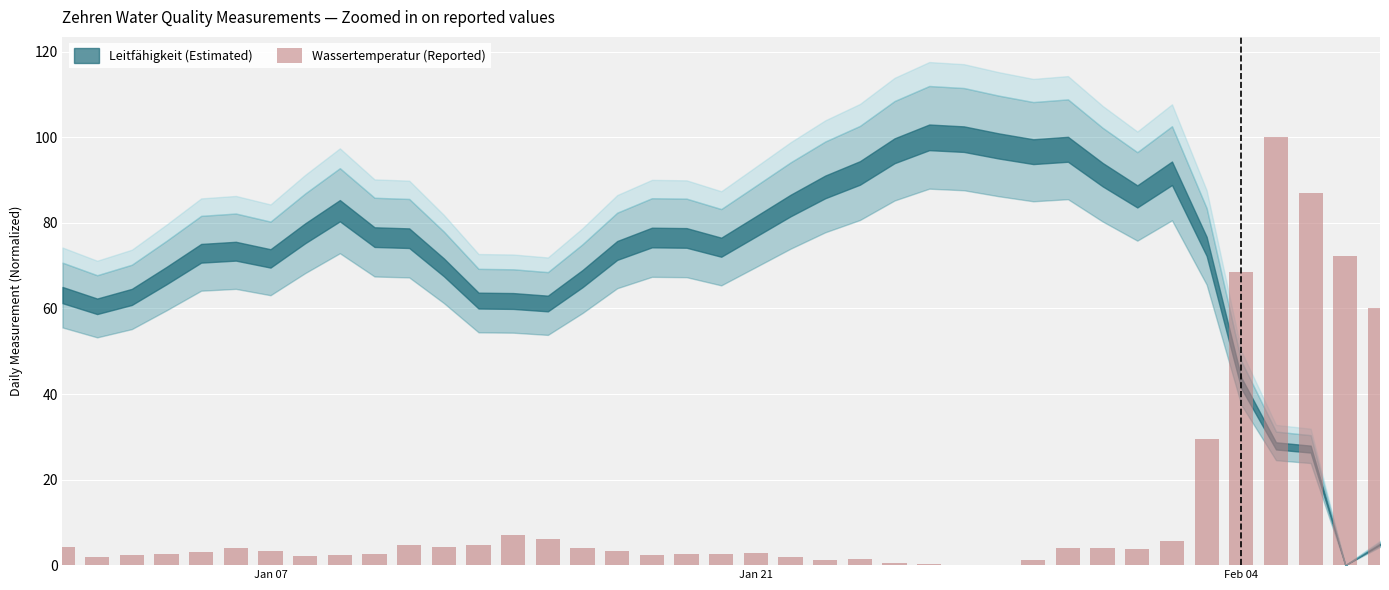

What is the sum of all values?

514.5